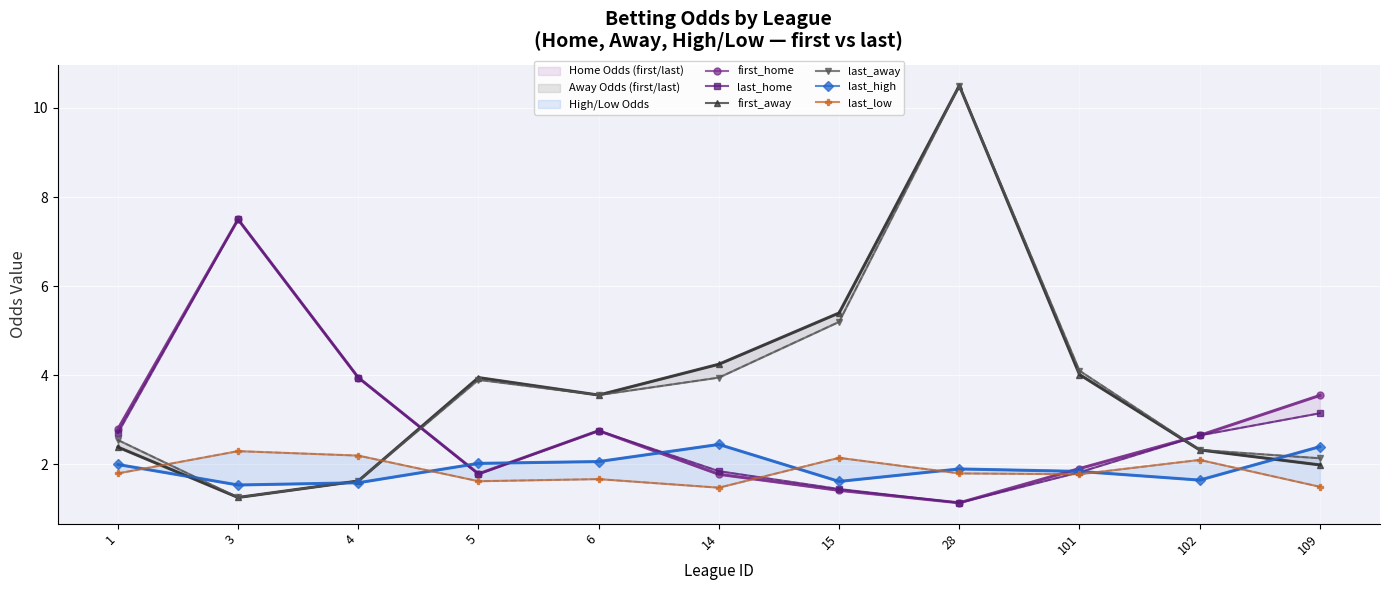

Which has a higher value, 28 or 5?

5